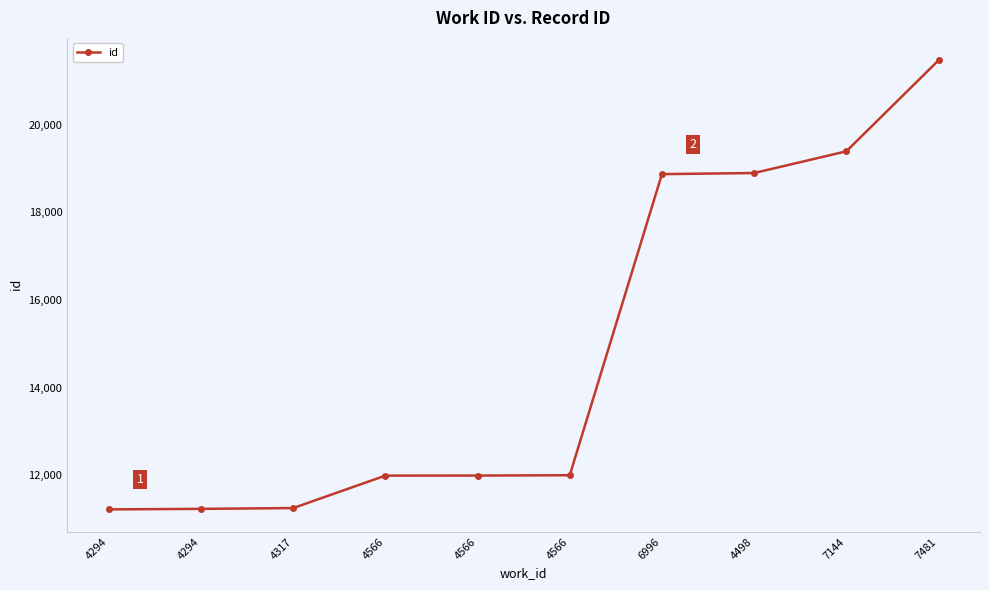

Approximately how many times larger is the value at 4566 compared to 7481?

0.6